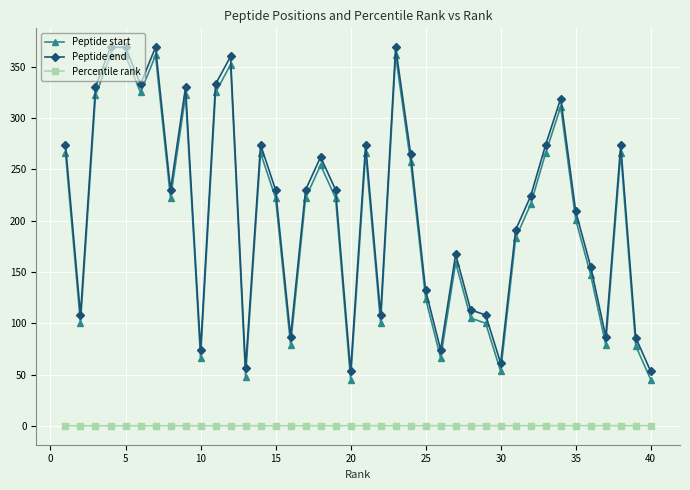

What is the maximum value shown in the chart?

369.0